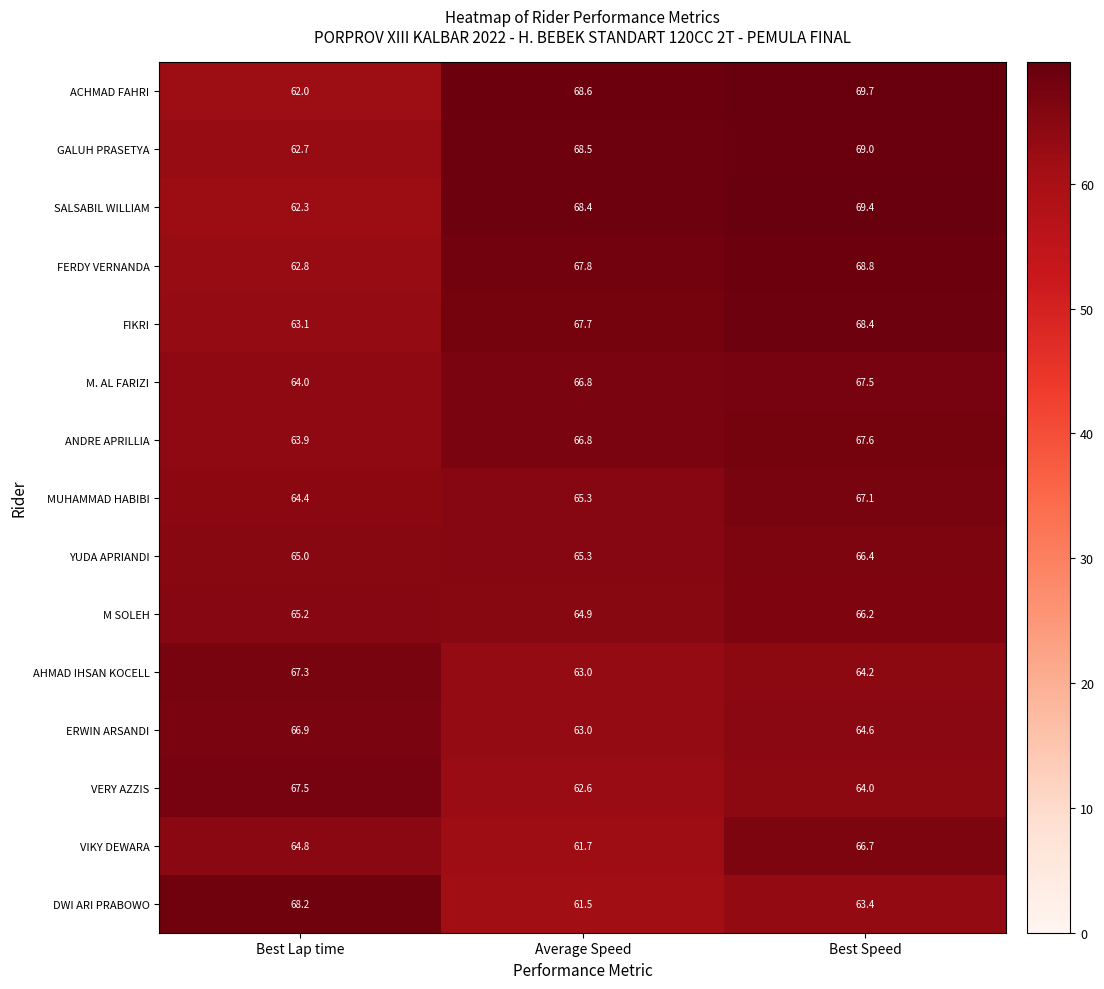

What is the total value across all series at Best Lap time?

970.1